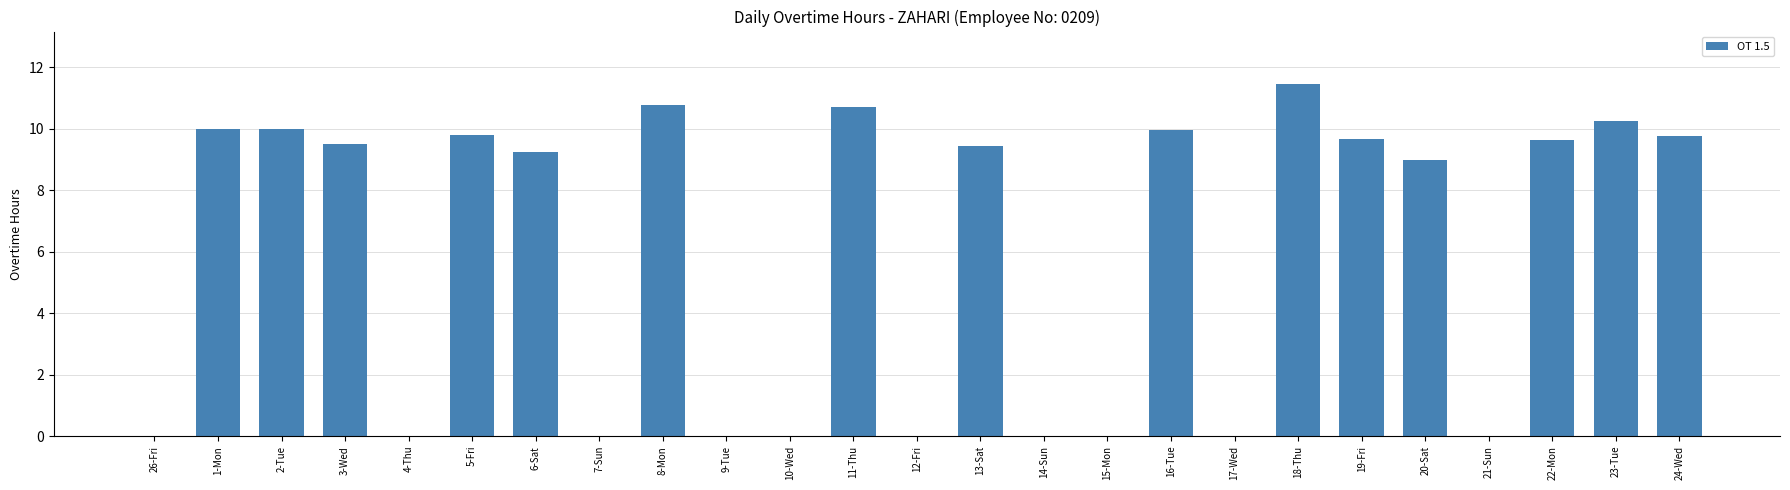

What is the sum of all values?

149.1